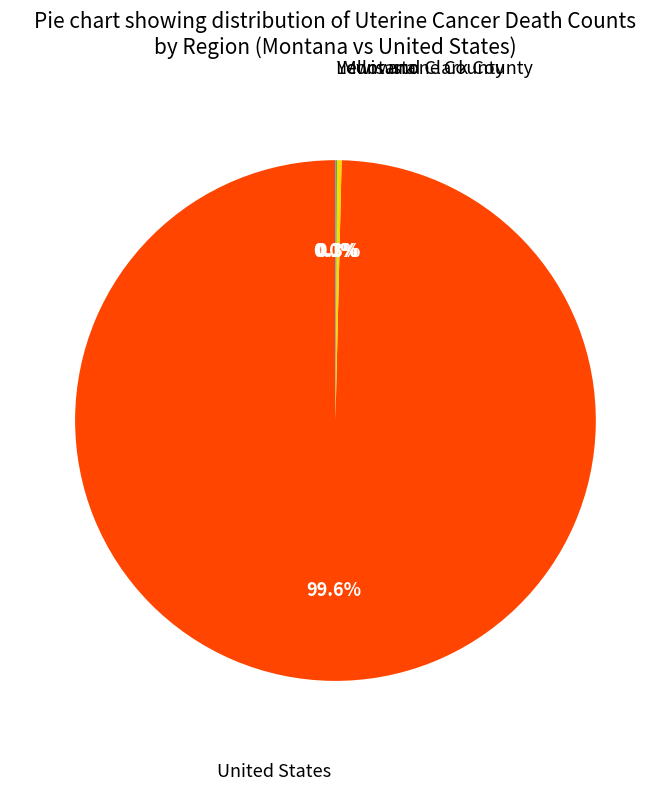

Is there a majority slice in this chart?

Yes